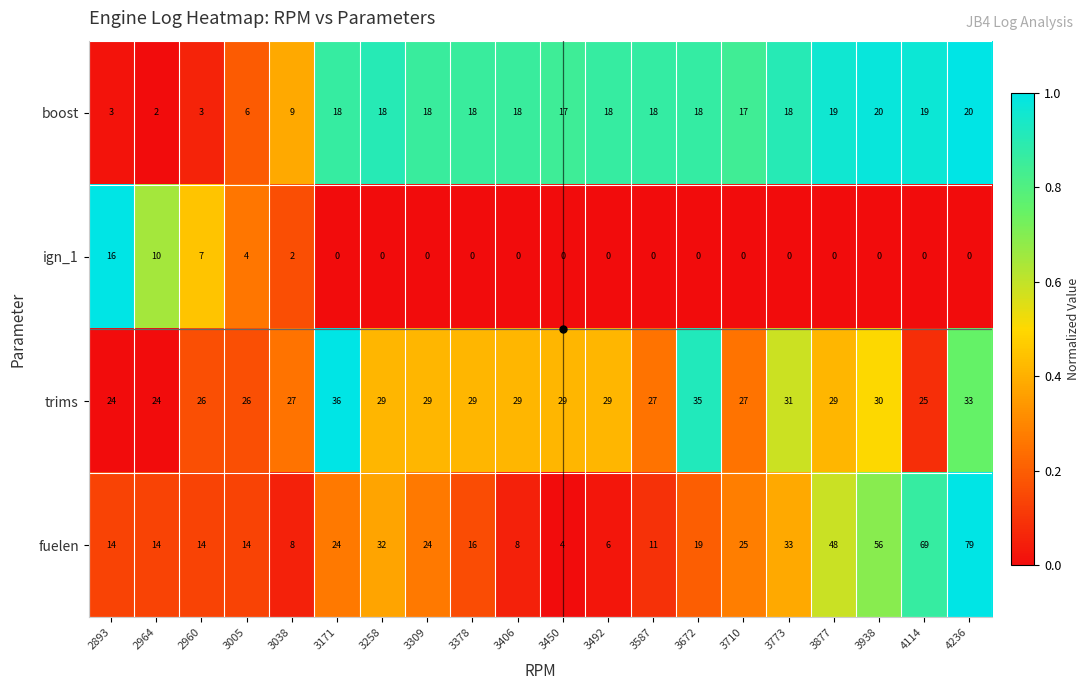

The value of ign_1 at 3773 is -6. True or false?

False